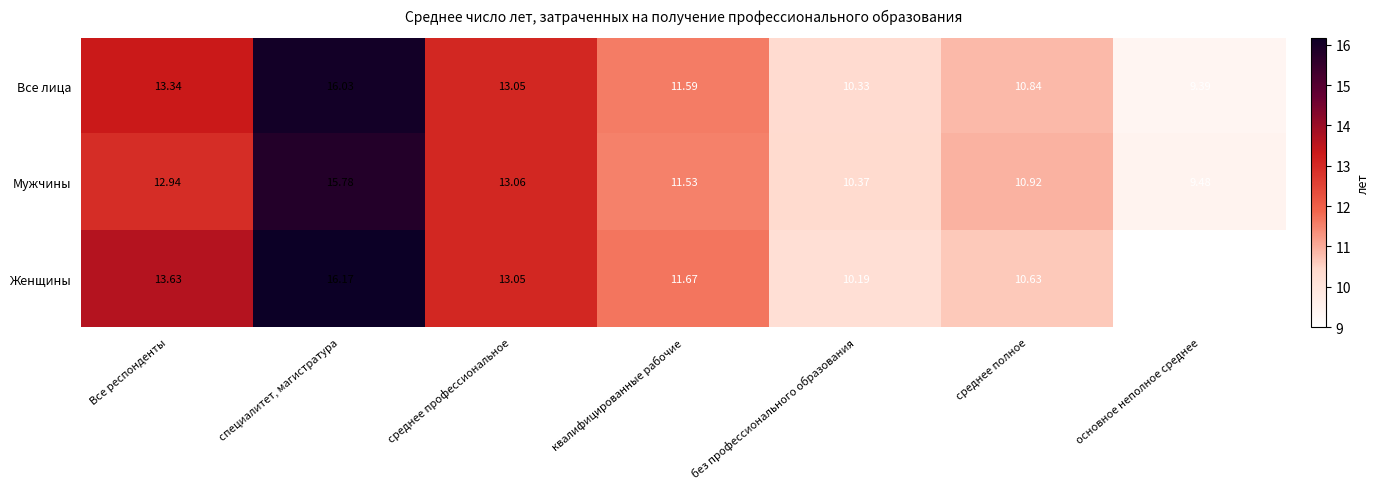

At how many categories does at least one series exceed 12?

3